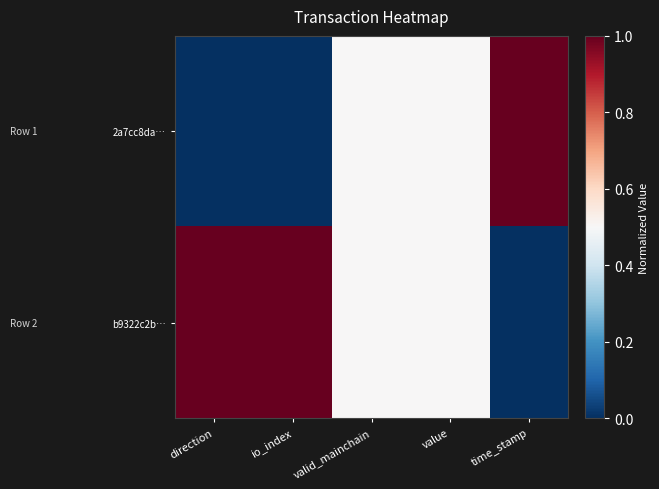

List the series in order of their overall mean, lowest first.

2a7cc8da…, b9322c2b…